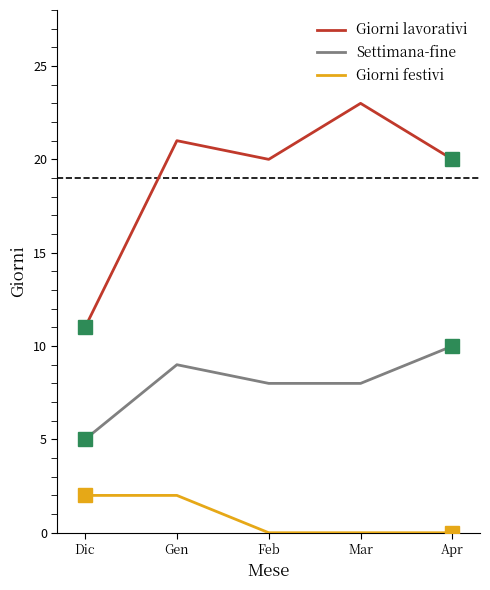

Which series has the largest total across all categories?

Giorni lavorativi